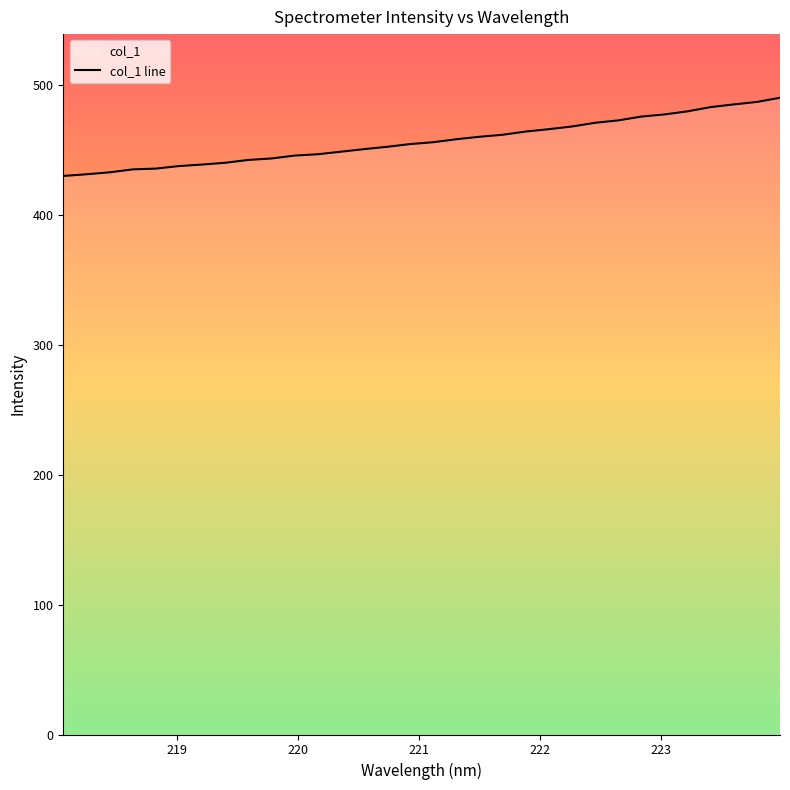

Reading left to right, what are all the values shown in this chart?

430.1	431.4	432.9	435.2	435.8	437.7	438.9	440.2	442.4	443.6	445.8	446.8	448.8	450.7	452.5	454.7	456.1	458.4	460.3	461.8	464.3	466.1	468.2	471.0	472.9	475.8	477.5	479.9	483.1	485.2	487.1	490.3